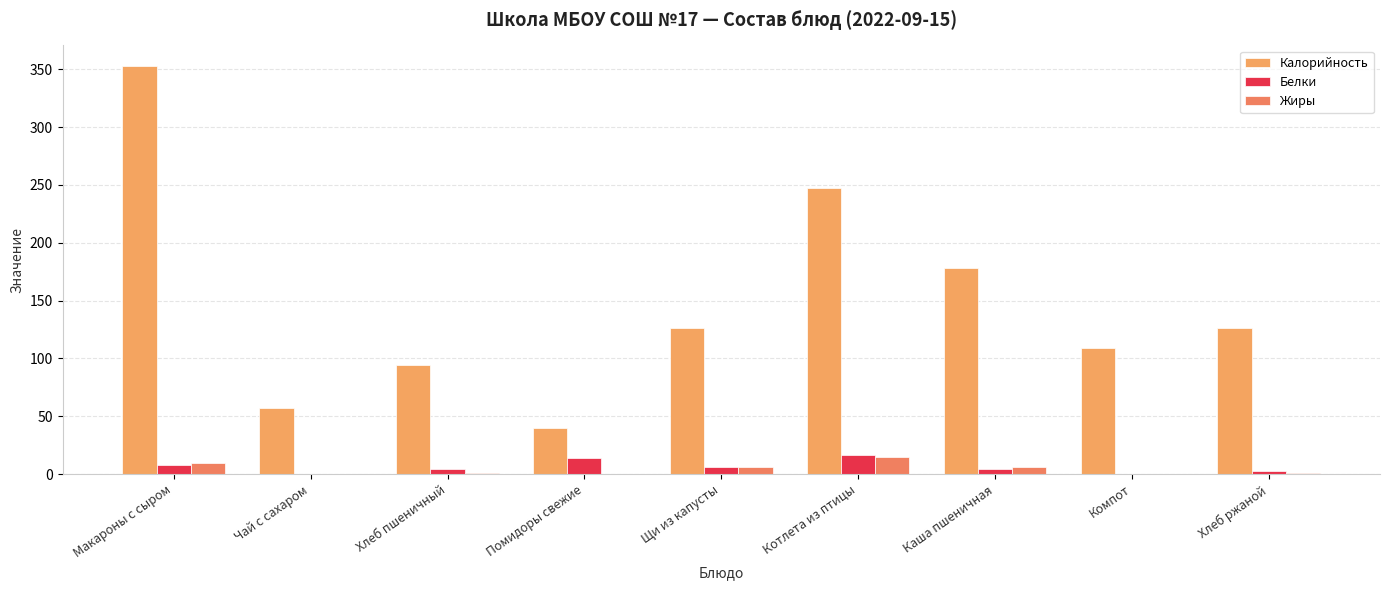

How many categories are shown in the chart?

9